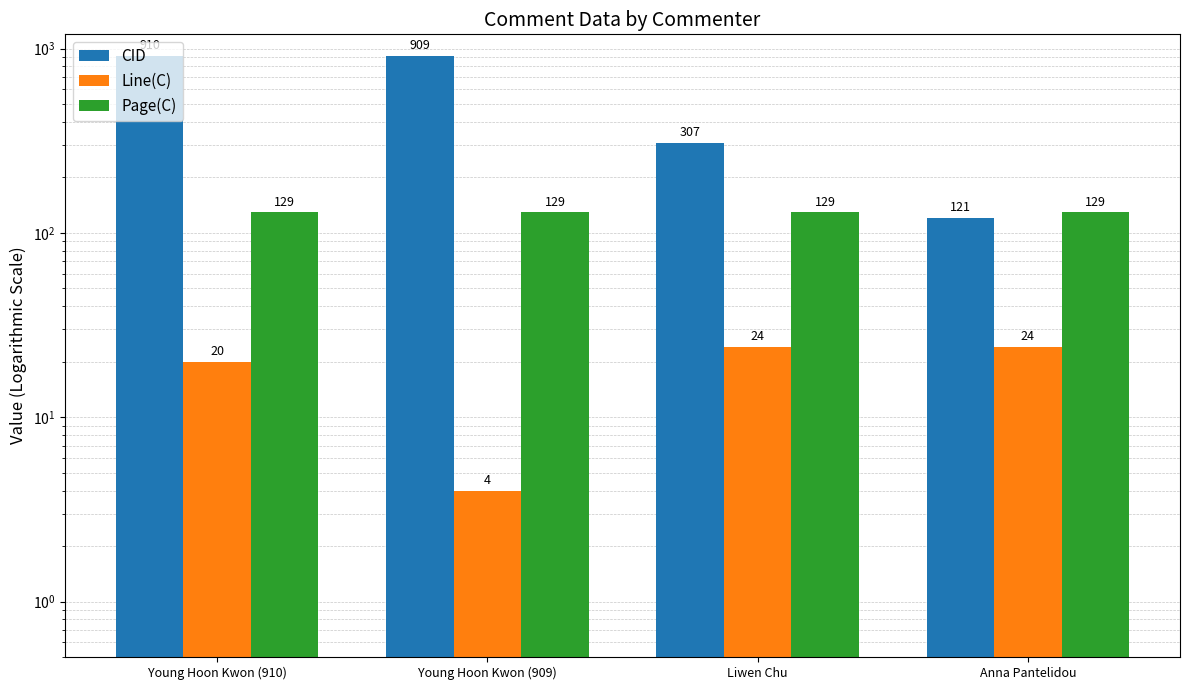

How many bars are there in total?

12